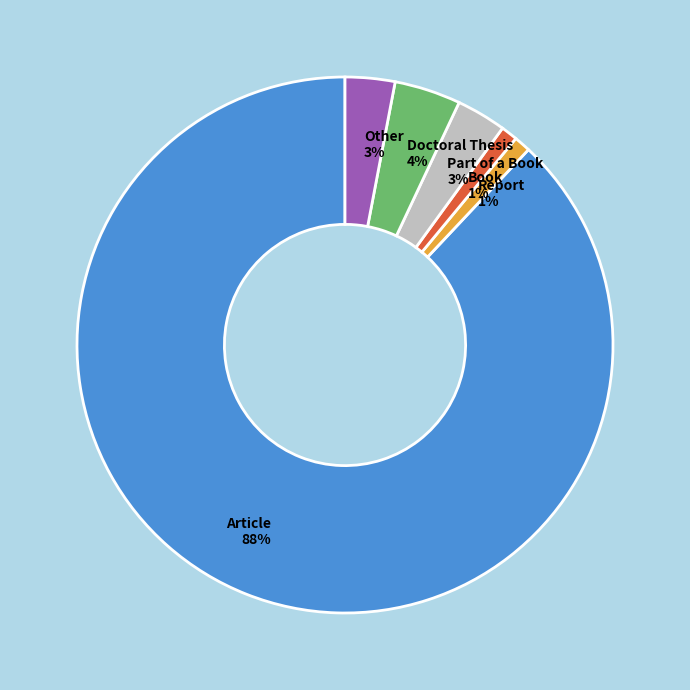

To the nearest percent, what portion does Report represent?

1%